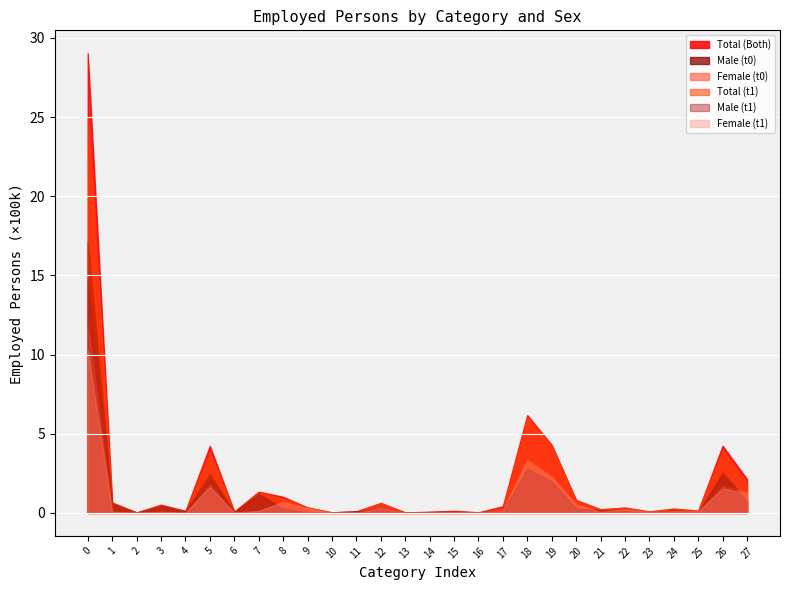

Rank the series at 3 from highest to lowest value.

Total (Both), Total (t1), Male (t0), Male (t1), Female (t0), Female (t1)